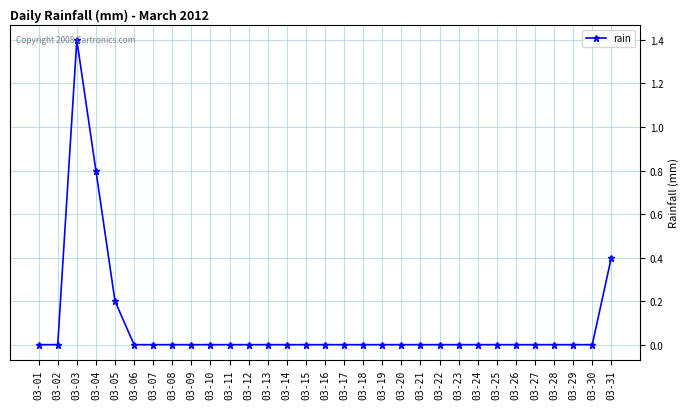

How many distinct data groups are displayed?

1